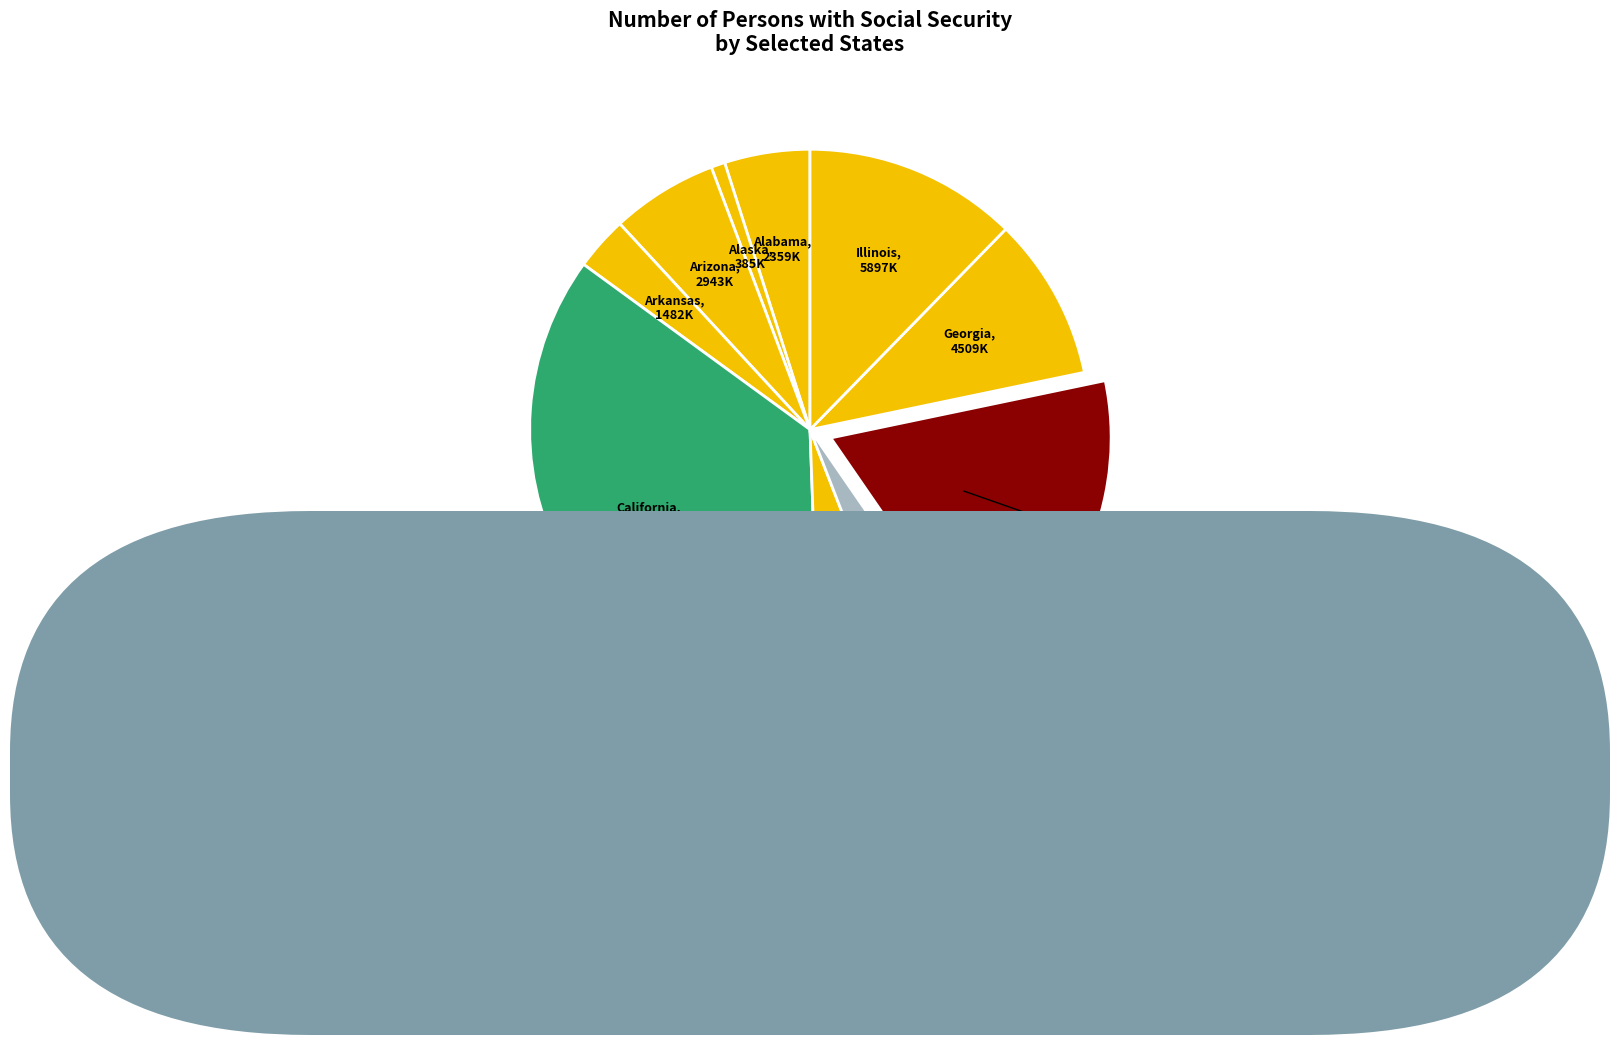

How many segments does this pie chart have?

10